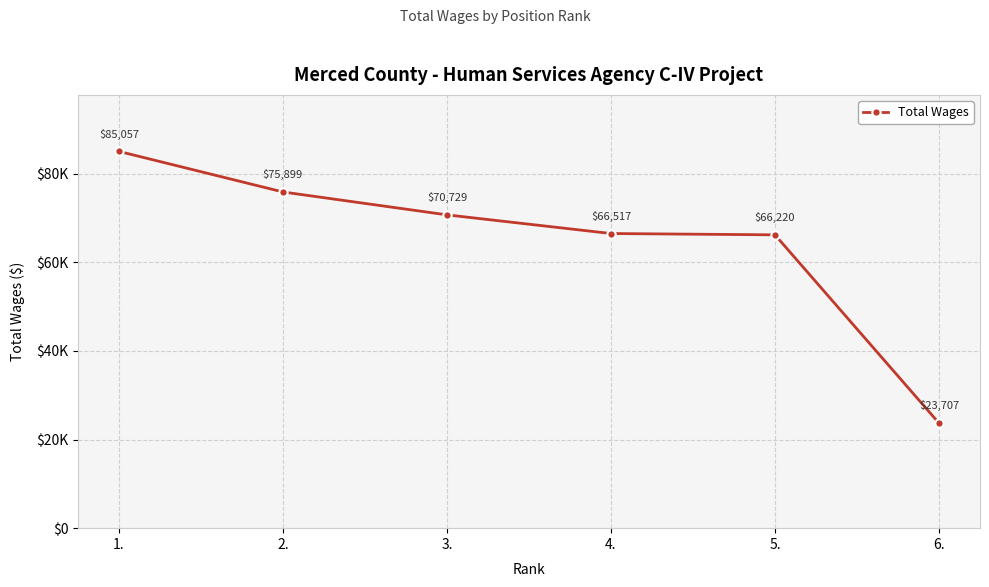

What value does the data have at 6.?

23707